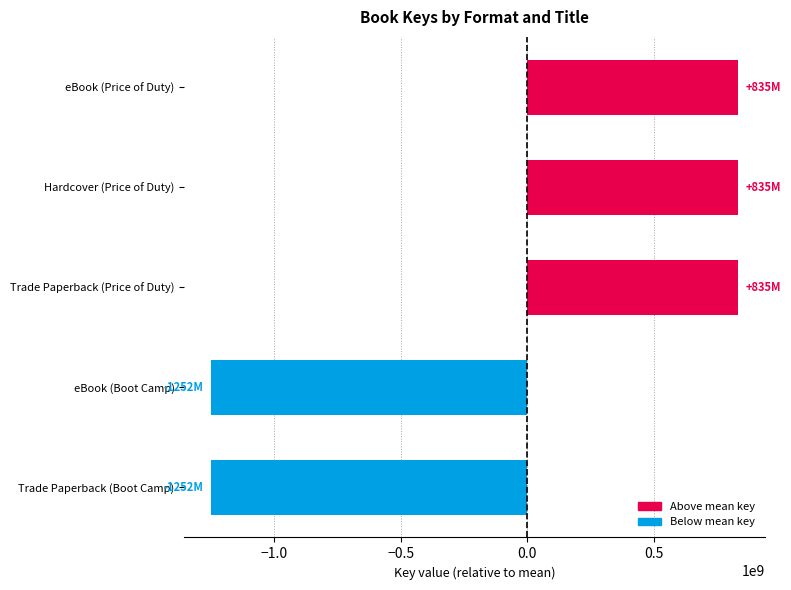

What is the difference between the second highest and second lowest values?

2086254367.0